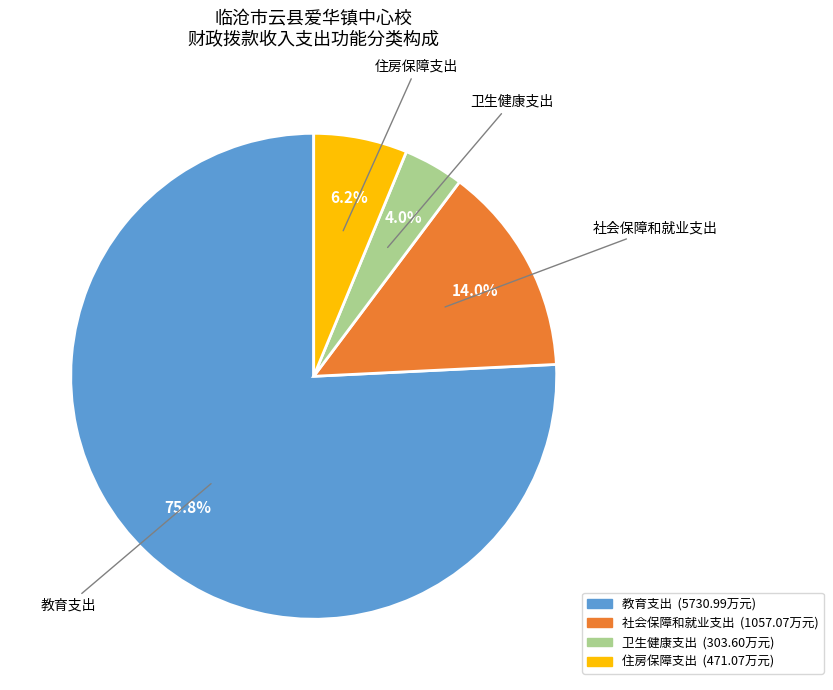

To the nearest percent, what portion does 社会保障和就业支出 represent?

14%